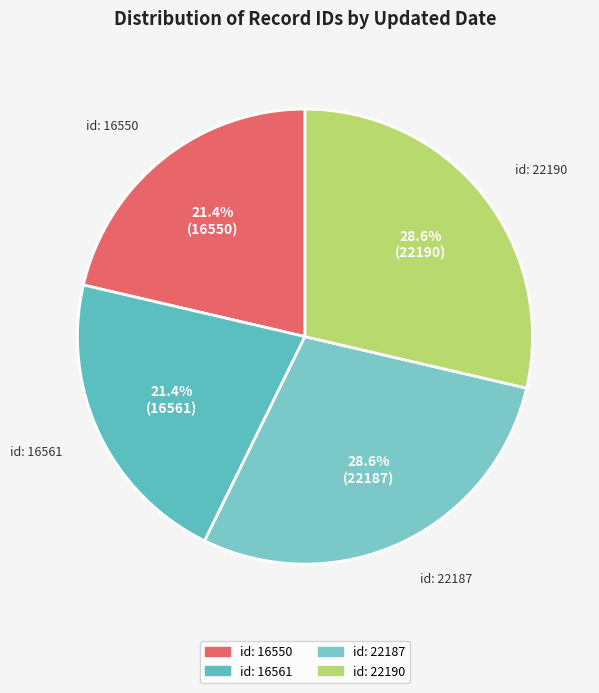

What is the smallest slice in the pie chart?

2009-09-14
(id: 16550)